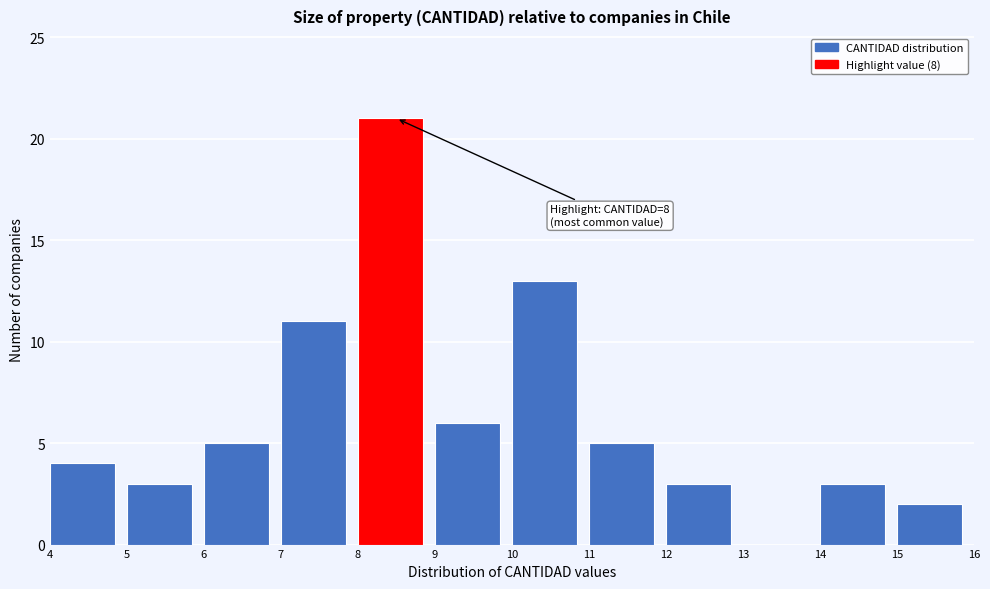

Which range on the x-axis has the tallest bar?

8 to 9